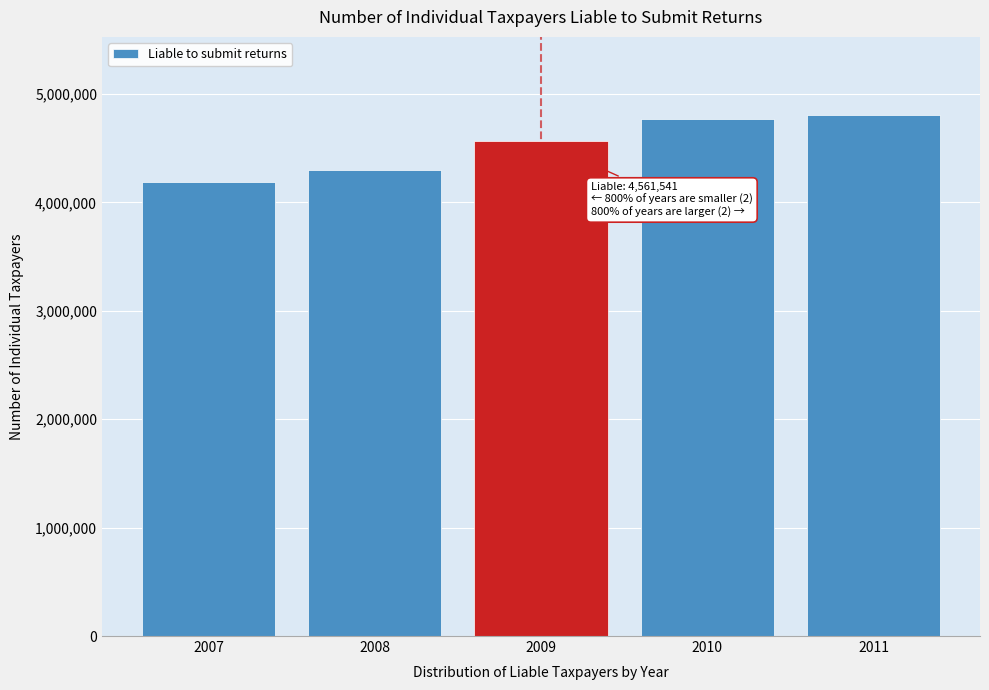

Reading left to right, transcribe all the data shown in this chart.

4191757	4298718	4561541	4766975	4805206